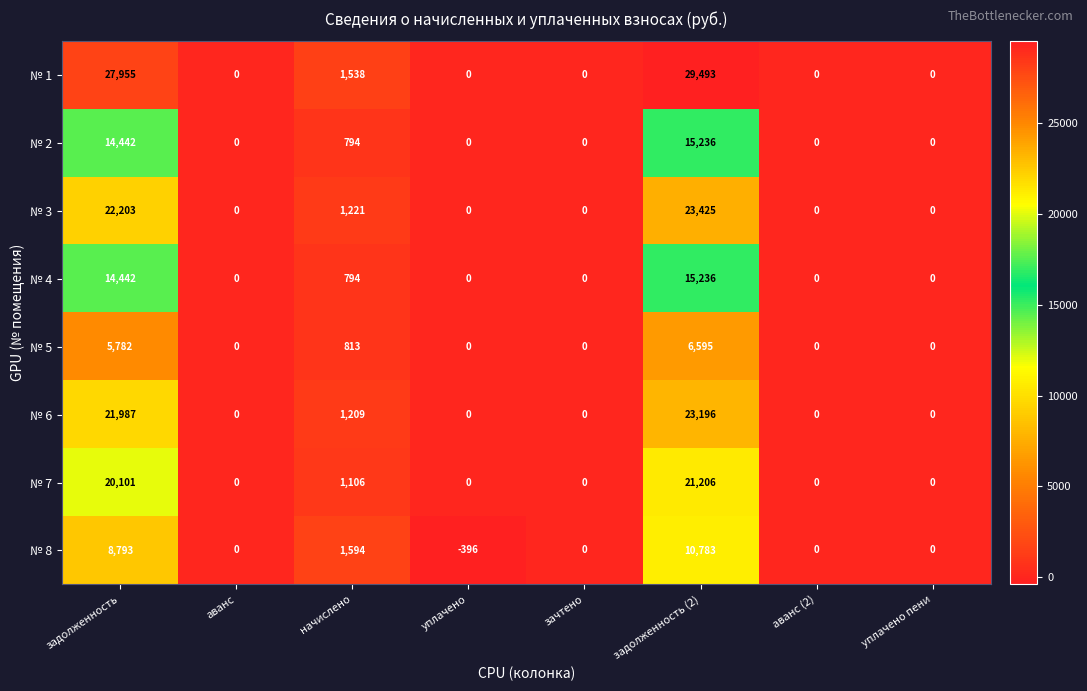

How many series are shown in this chart?

8